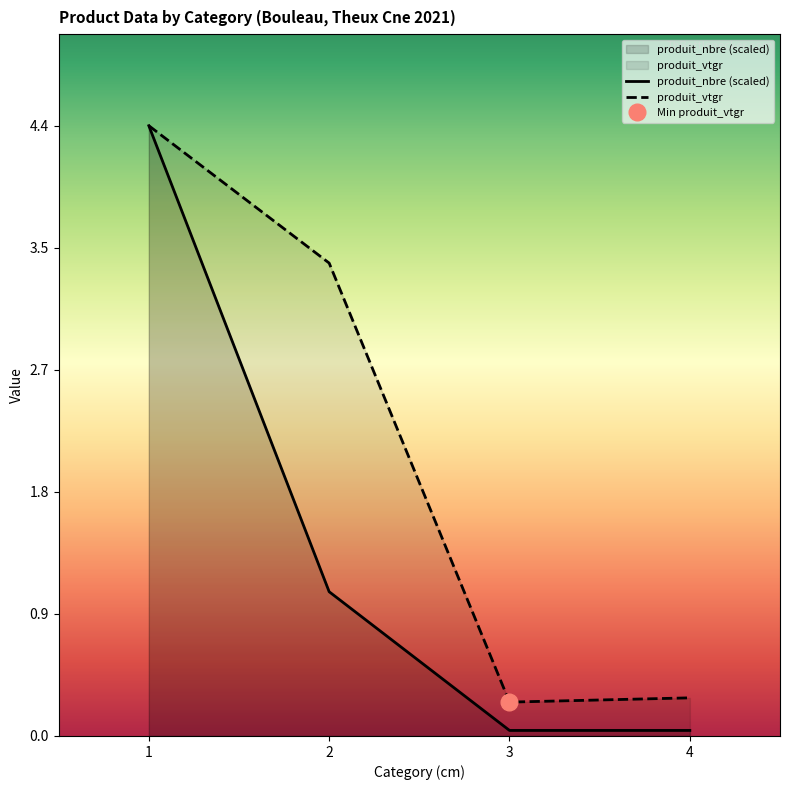

The value of produit_nbre (scaled) at 2 is 1.0. True or false?

True